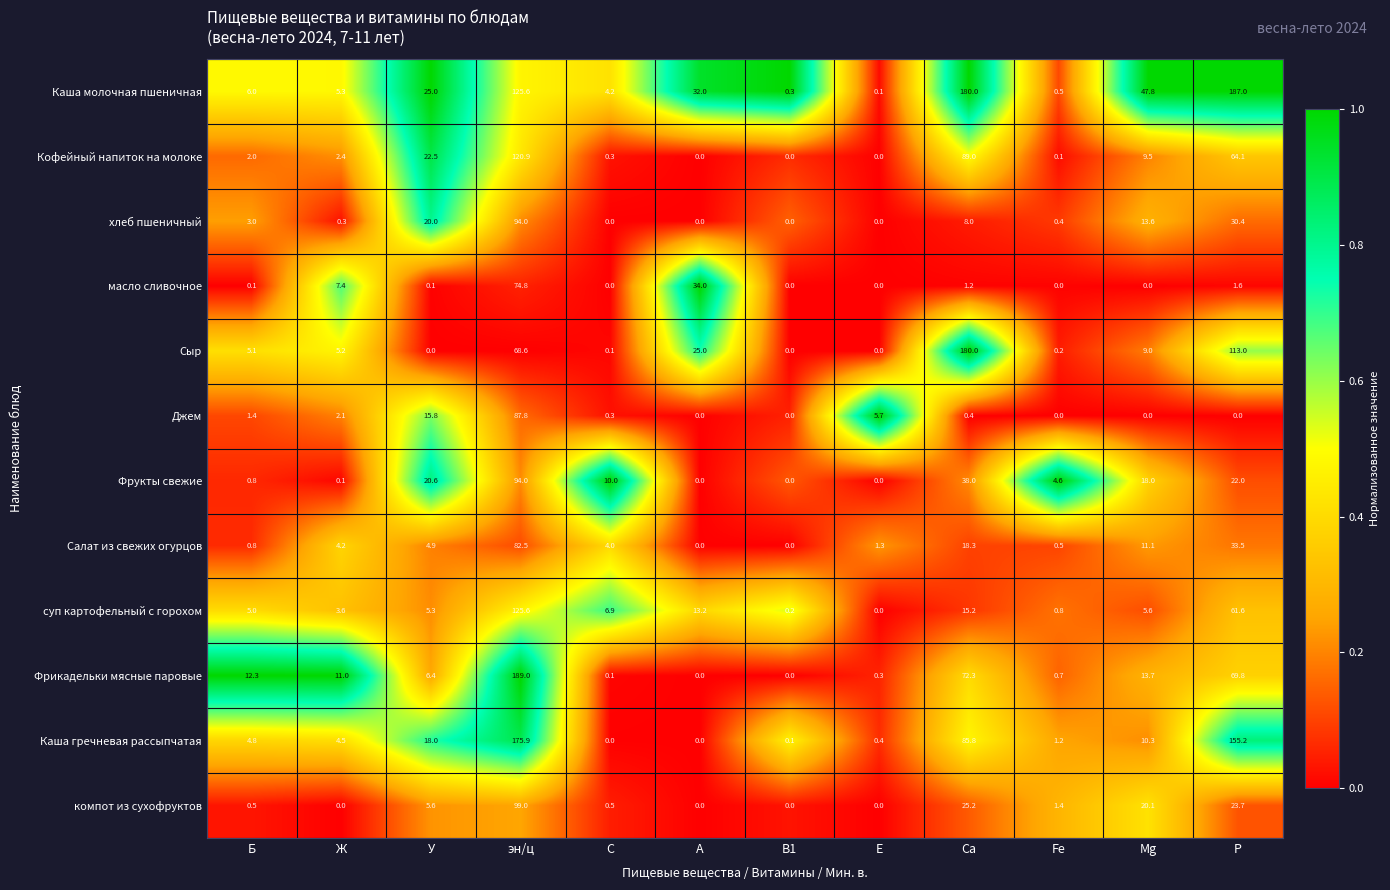

True or false: Каша гречневая рассыпчатая has a value of 5.9 at Ж.

False